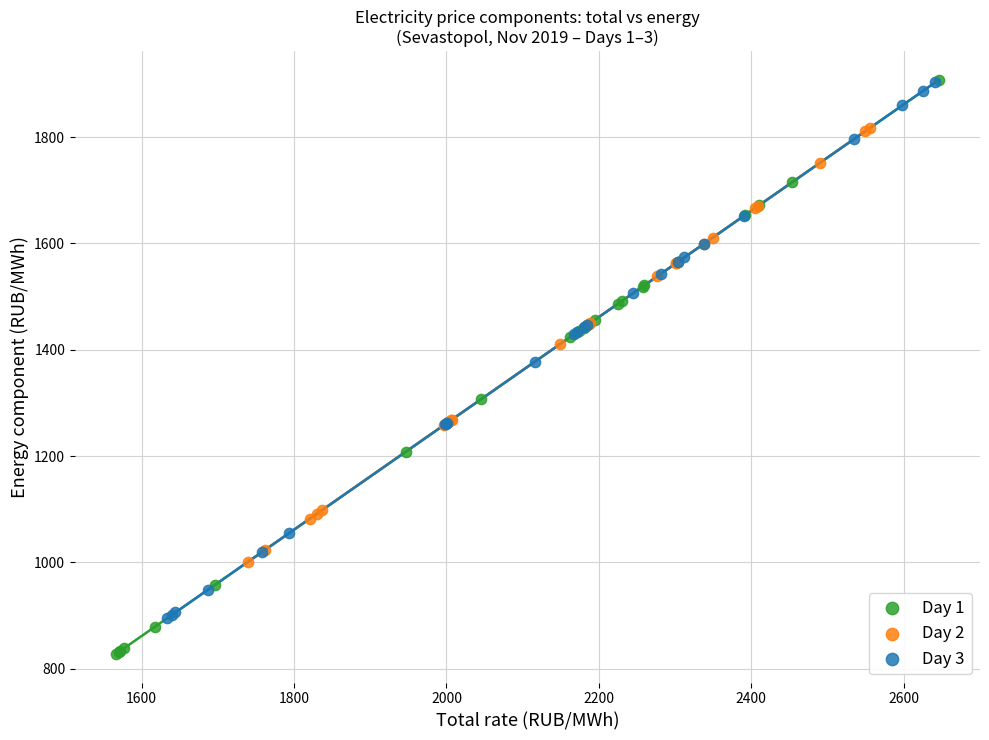

Which series contains the lowest Y value?

Day 1